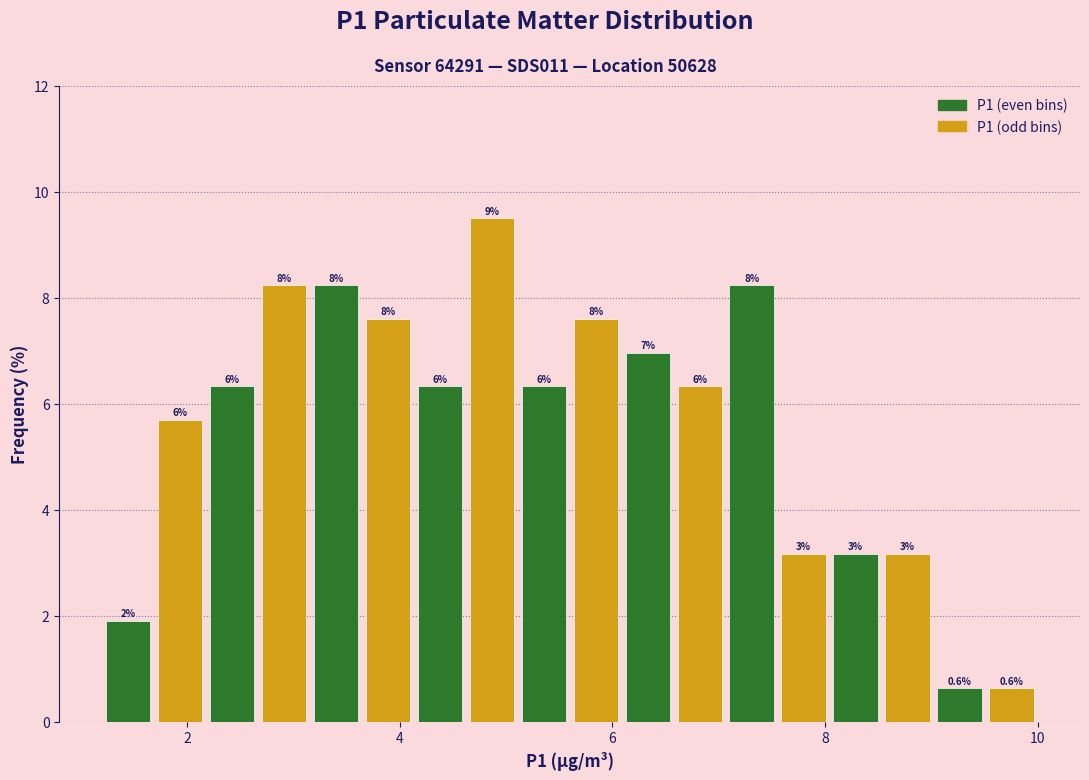

Around what value on the x-axis is the tallest bar? Give the approximate position of its centre, as read against the axis.

4.8